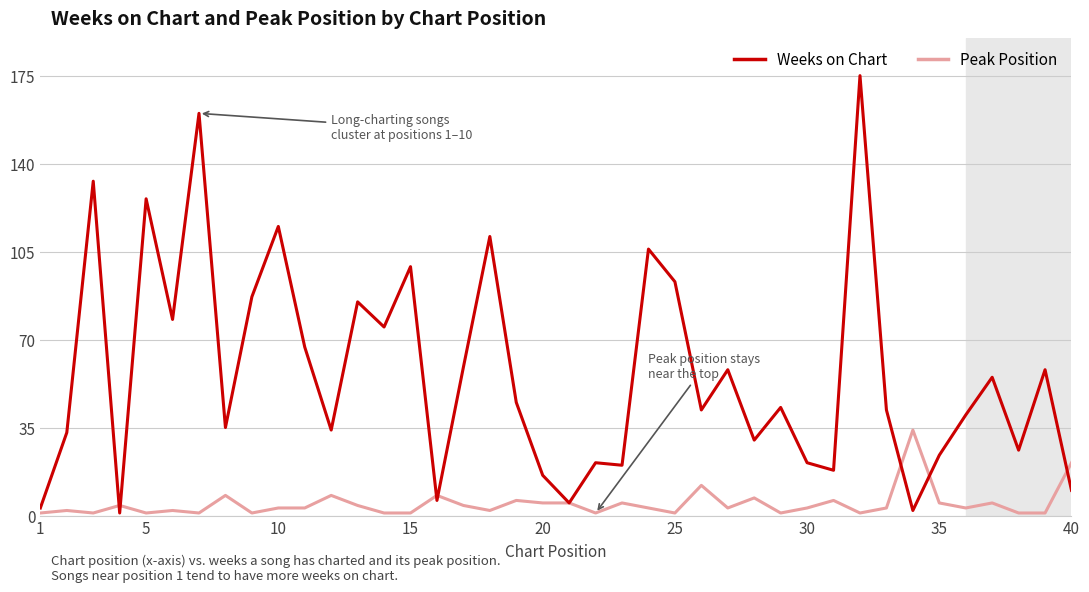

Reading left to right, transcribe all the data shown in this chart.

Weeks on Chart: 3	33	133	1	126	78	160	35	87	115	67	34	85	75	99	6	59	111	45	16	5	21	20	106	93	42	58	30	43	21	18	175	42	2	24	40	55	26	58	10
Peak Position: 1	2	1	4	1	2	1	8	1	3	3	8	4	1	1	8	4	2	6	5	5	1	5	3	1	12	3	7	1	3	6	1	3	34	5	3	5	1	1	21